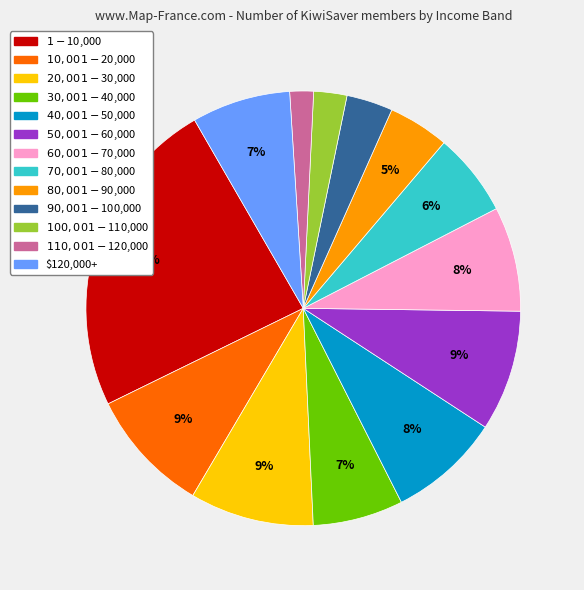

Is there any slice that represents more than half of the pie?

No